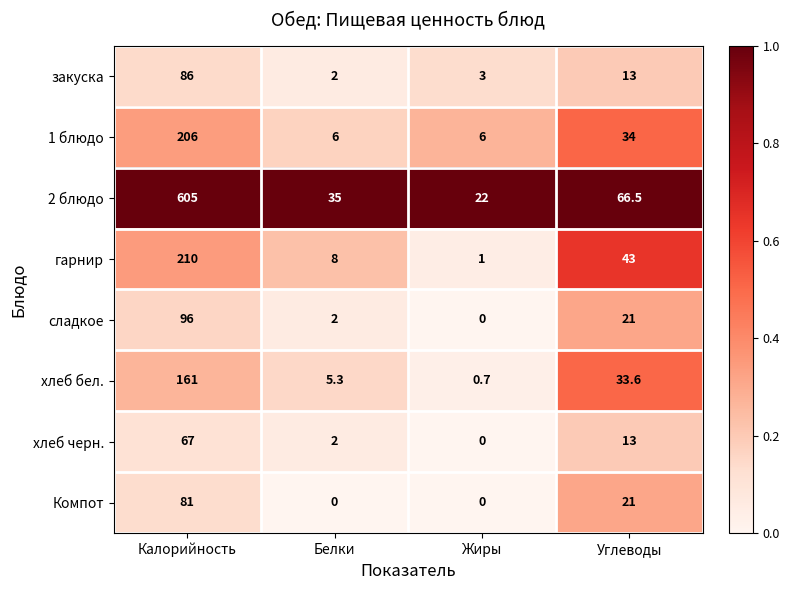

List the labels in order of 2 блюдо value, smallest first.

Жиры, Белки, Углеводы, Калорийность